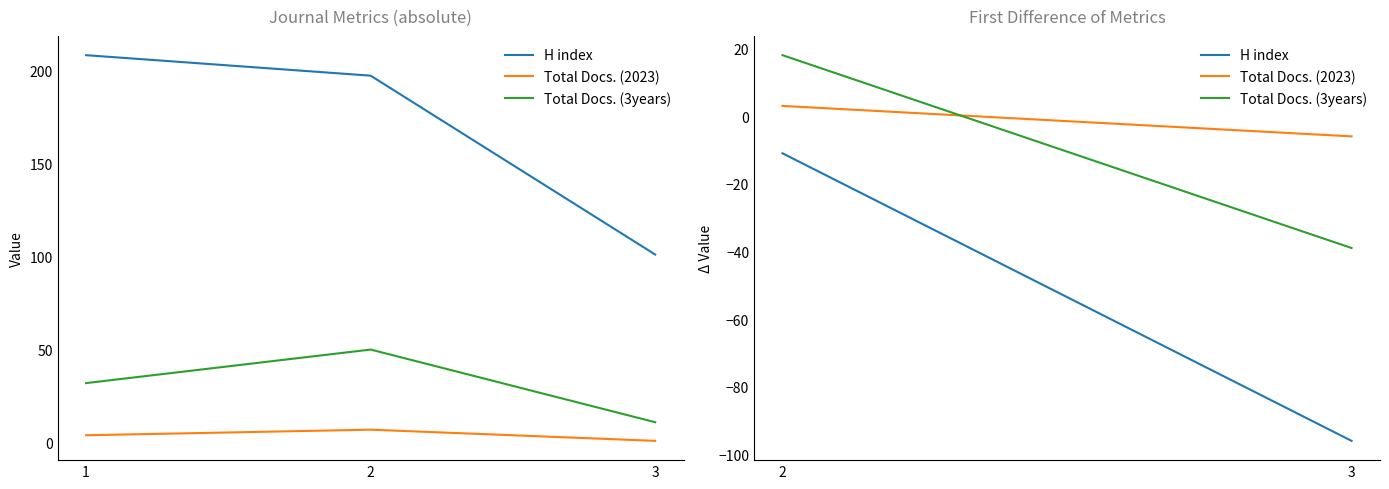

Which category has the highest value across all series?

1